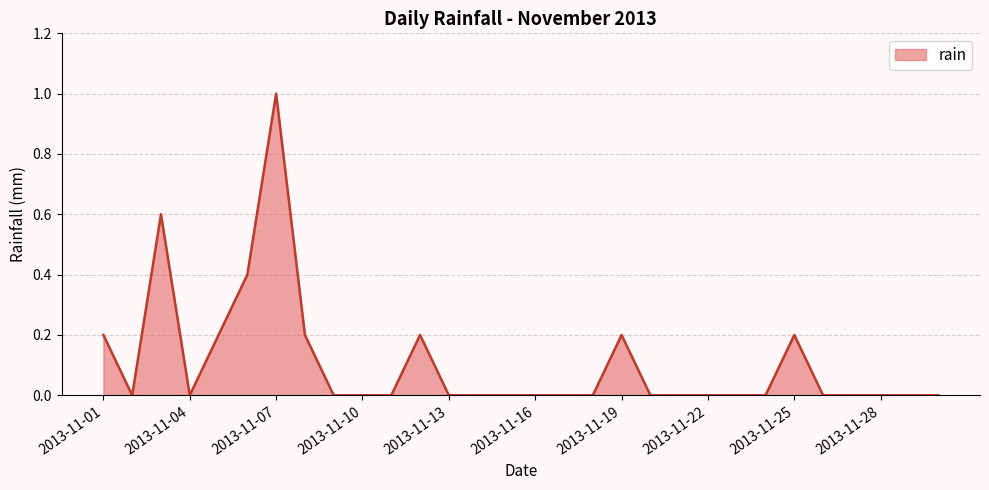

What is the difference between the maximum and minimum values?

1.0